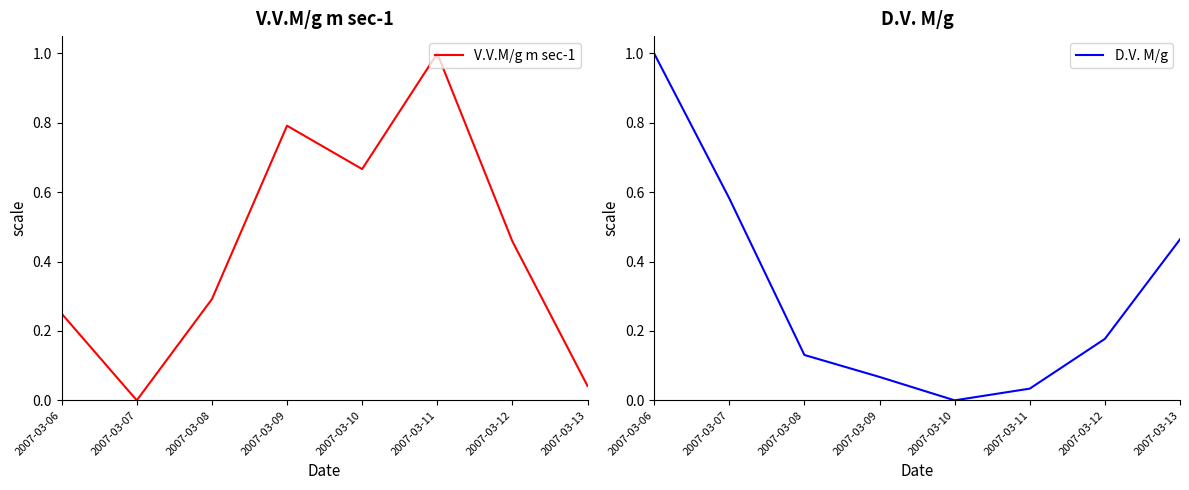

What is the total value across all series at 2007-03-10?

0.7